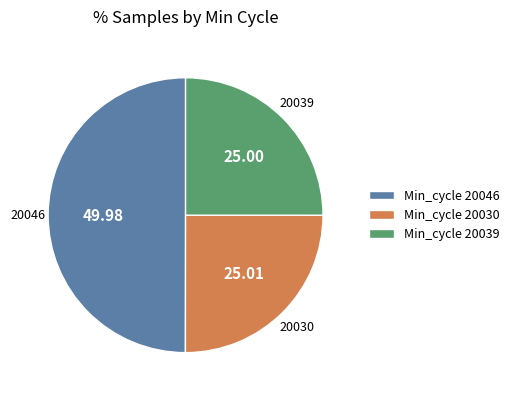

Which has a higher value, Min_cycle 20046 or Min_cycle 20030?

Min_cycle 20046